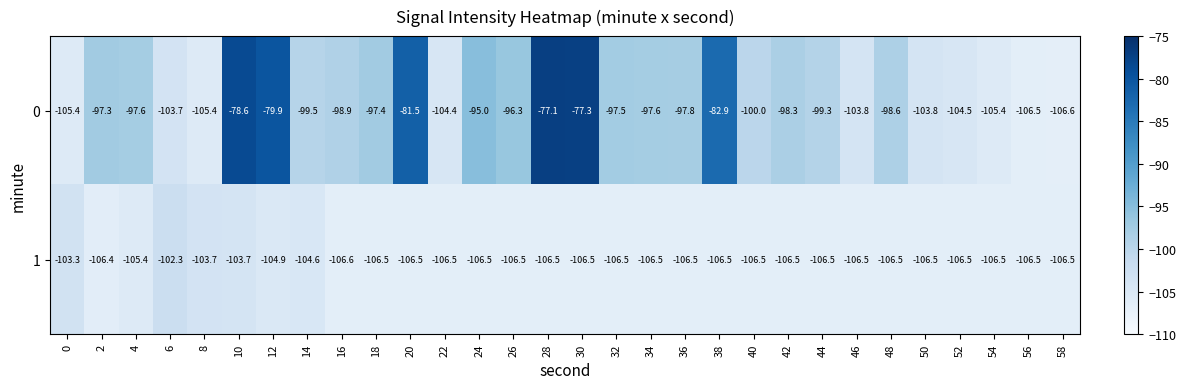

What value does the 1 series have at 50?

-106.5